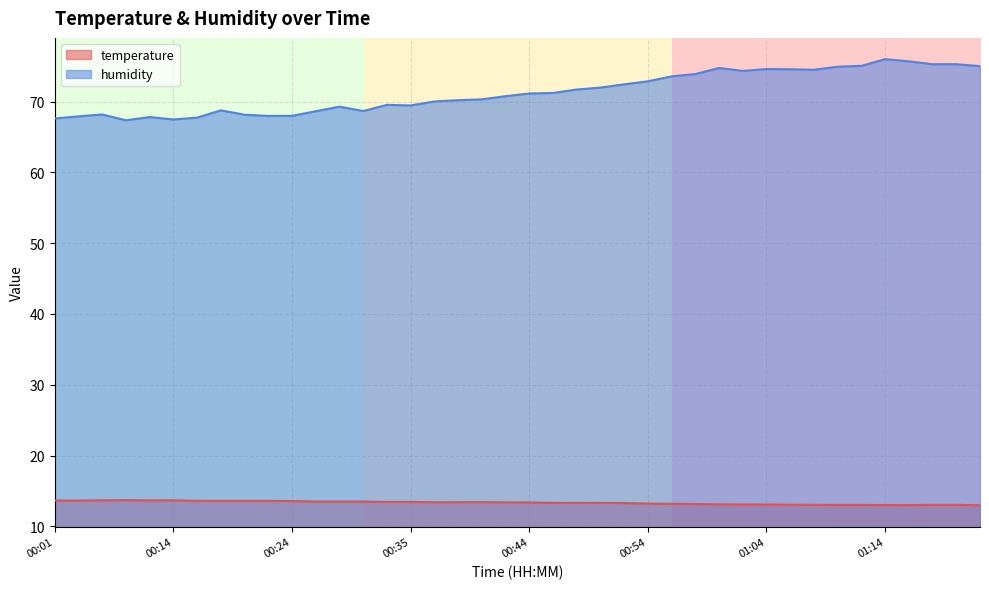

Count the number of data series in this chart.

2